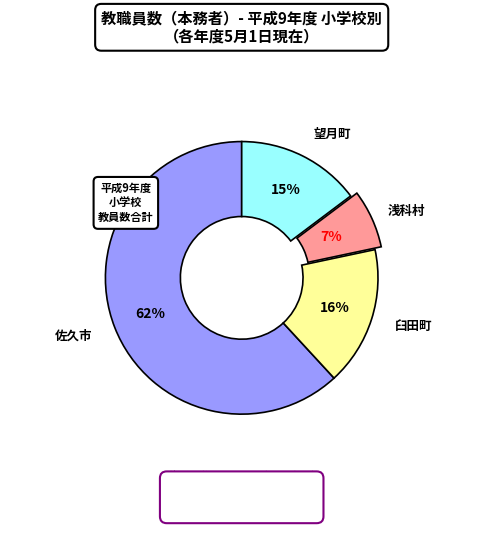

To the nearest percent, what is the average slice percentage?

25%